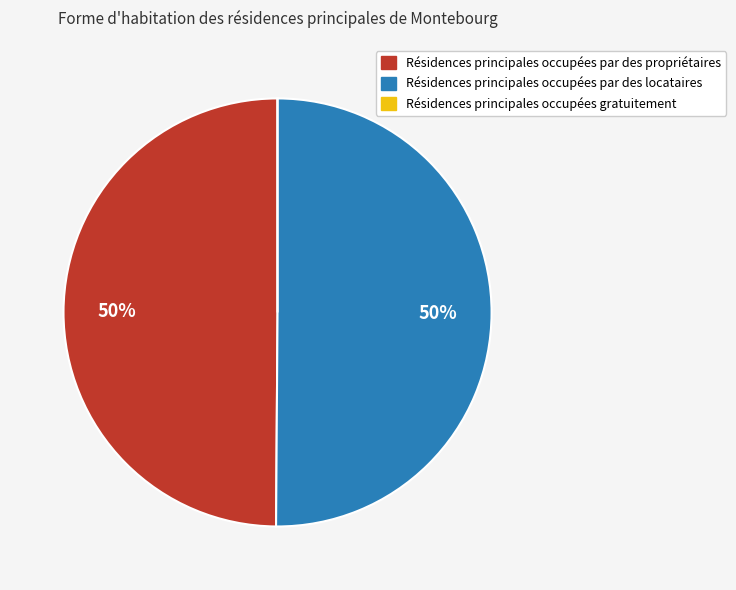

To the nearest percent, what is the difference between the largest and smallest slice percentages?

50%